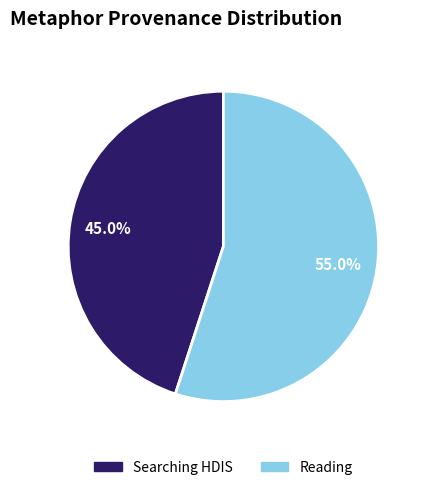

Is there any slice that represents more than half of the pie?

Yes